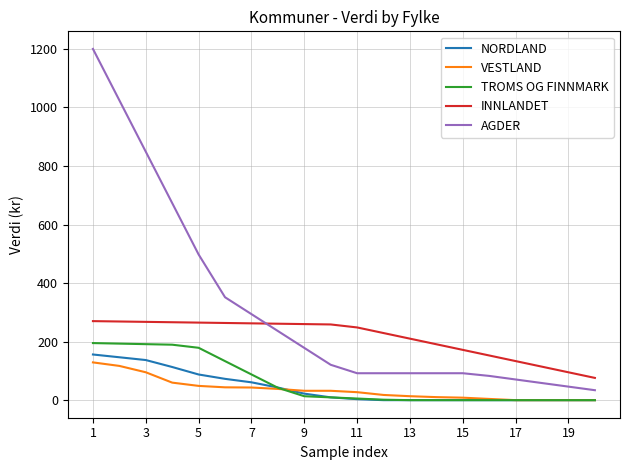

True or false: VESTLAND and AGDER cross at least once.

False